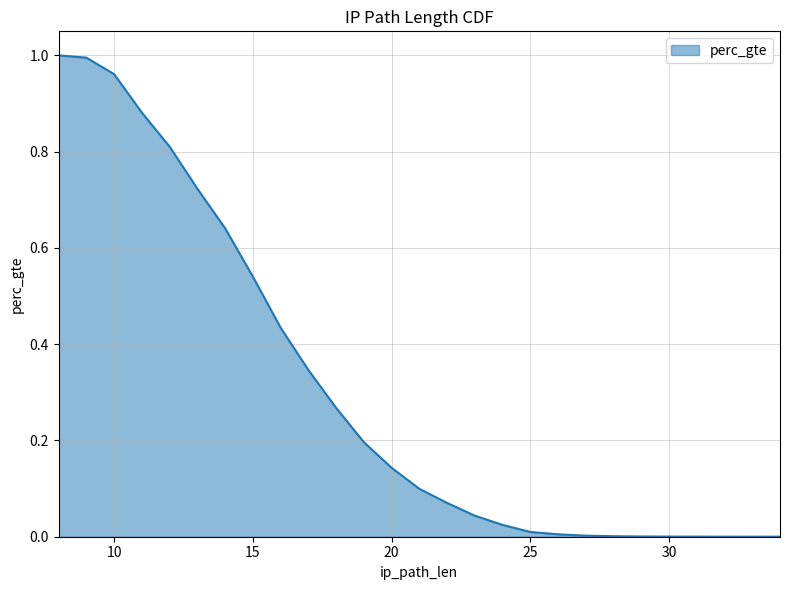

True or false: the data has more than 1 interior local peaks.

False